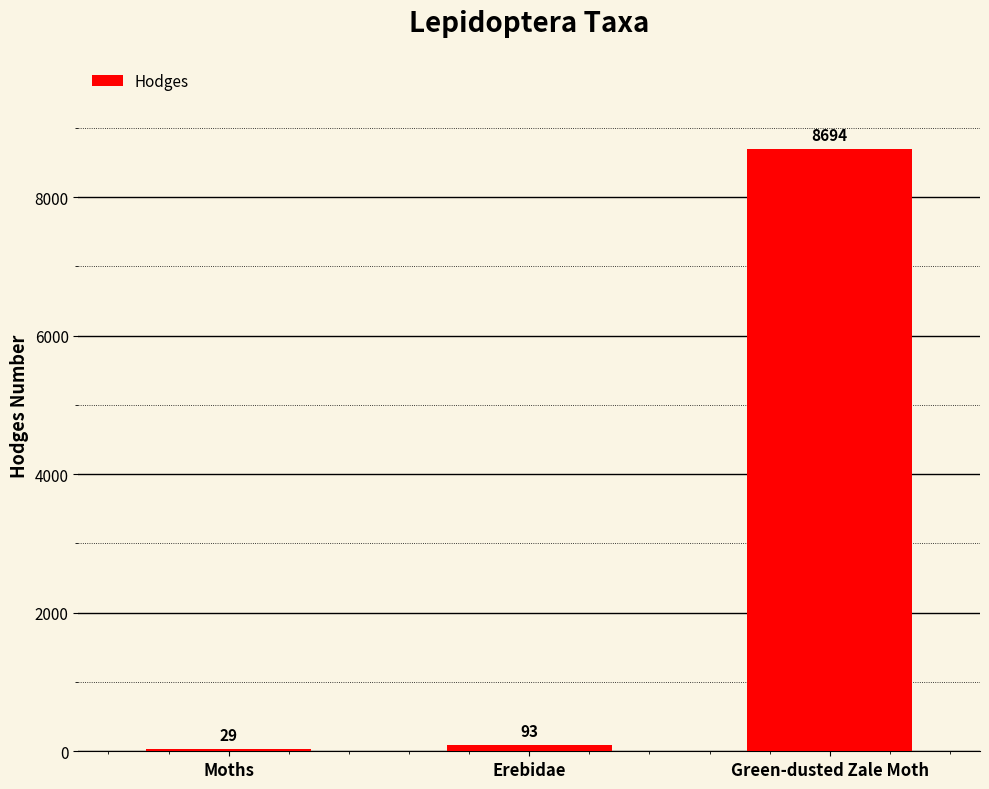

What is the ratio of the value at Moths to the value at Erebidae?

0.3